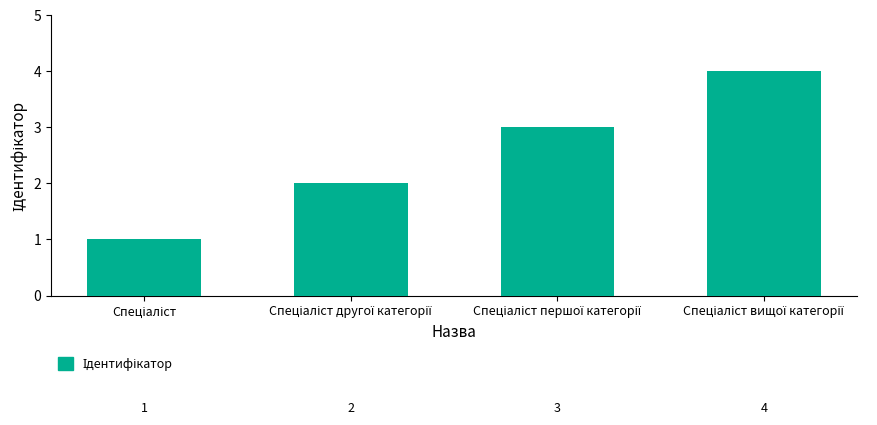

Does the chart contain stacked bars?

No